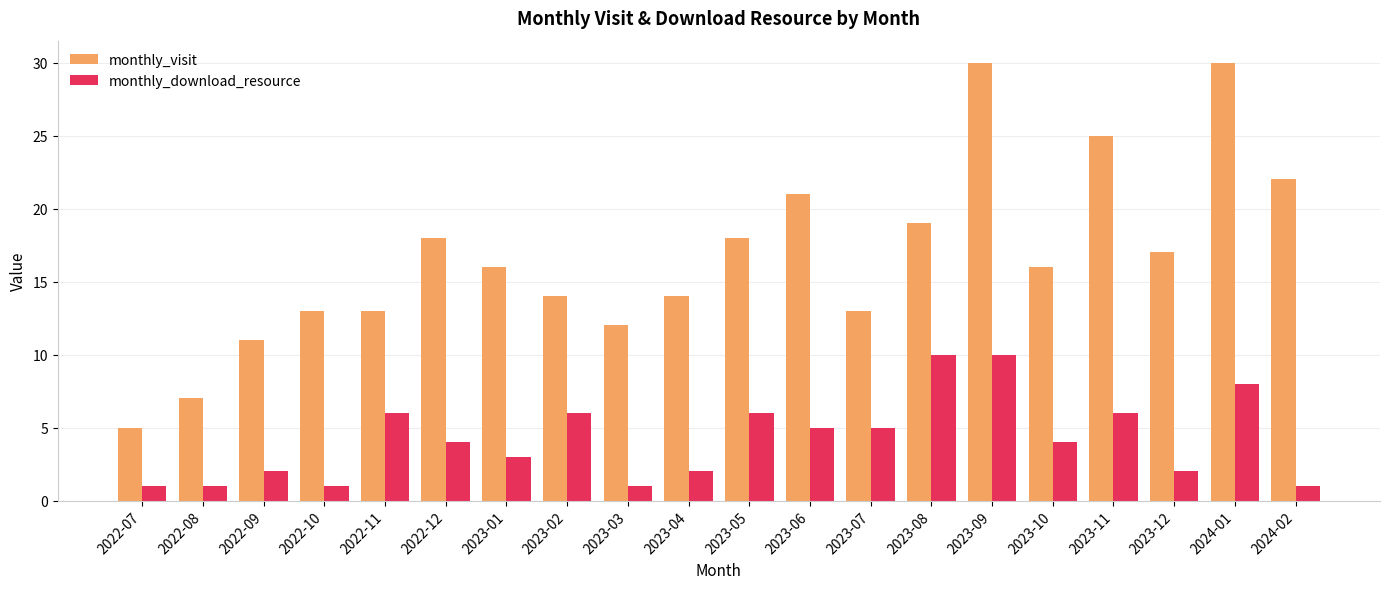

What is the difference between the second highest and second lowest values in the monthly_visit series?

23